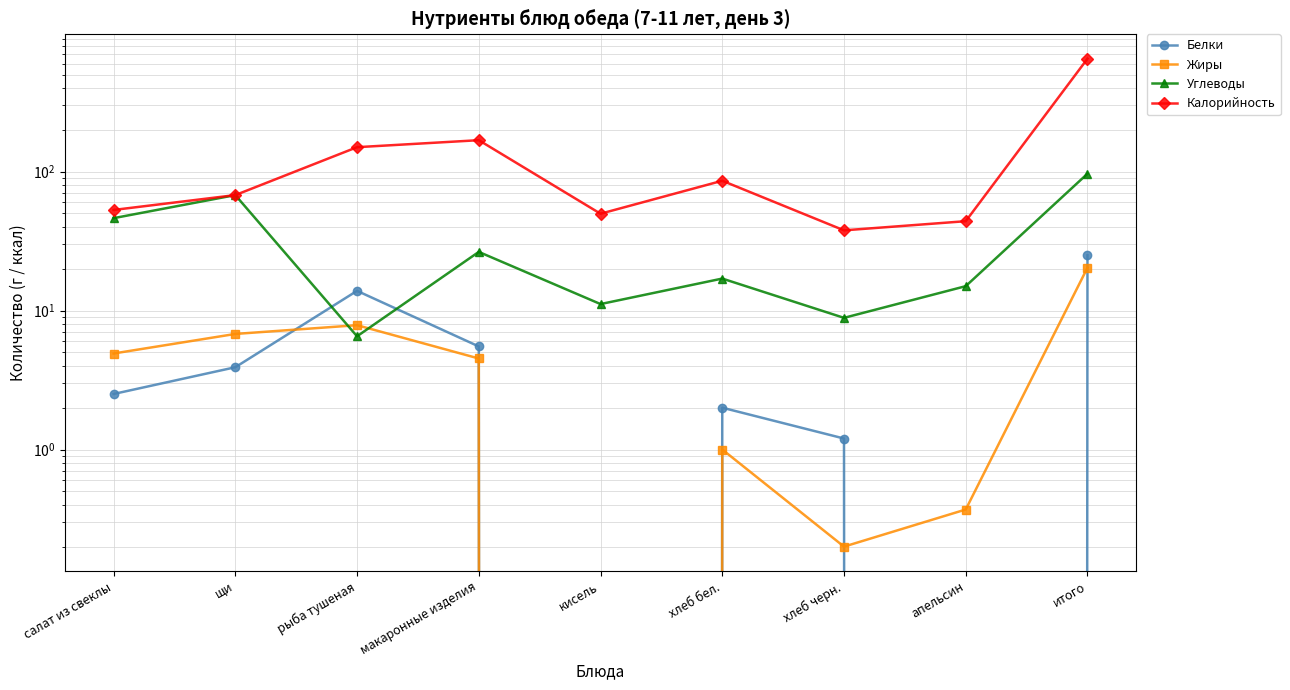

Which series changed the most between кисель and хлеб черн.?

Калорийность